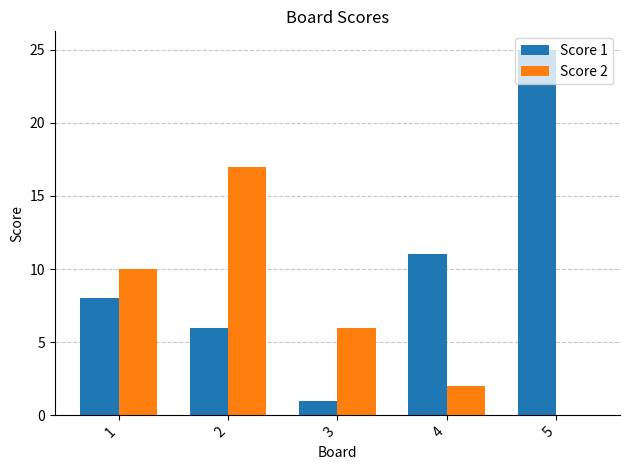

Is the value of Score 2 at 2 greater than the value of Score 1 at 4?

Yes